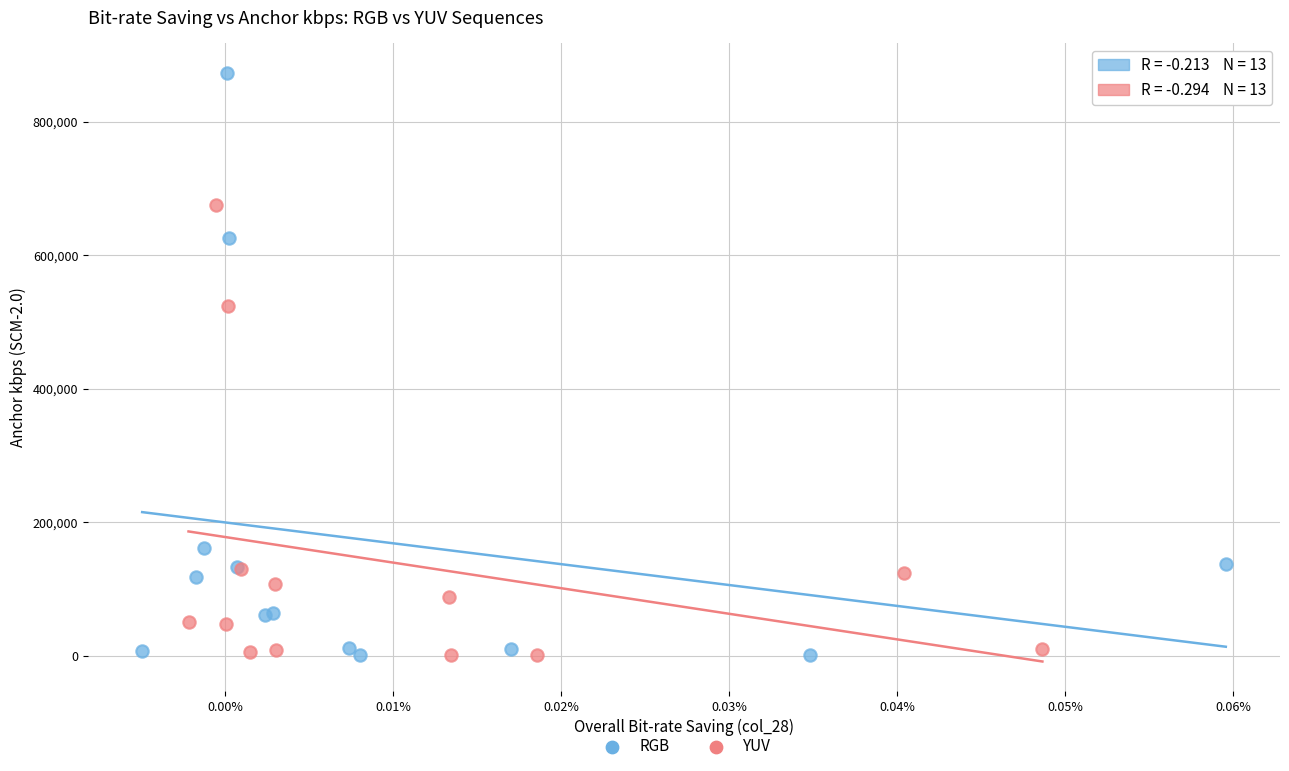

Which series contains the highest Y value?

RGB